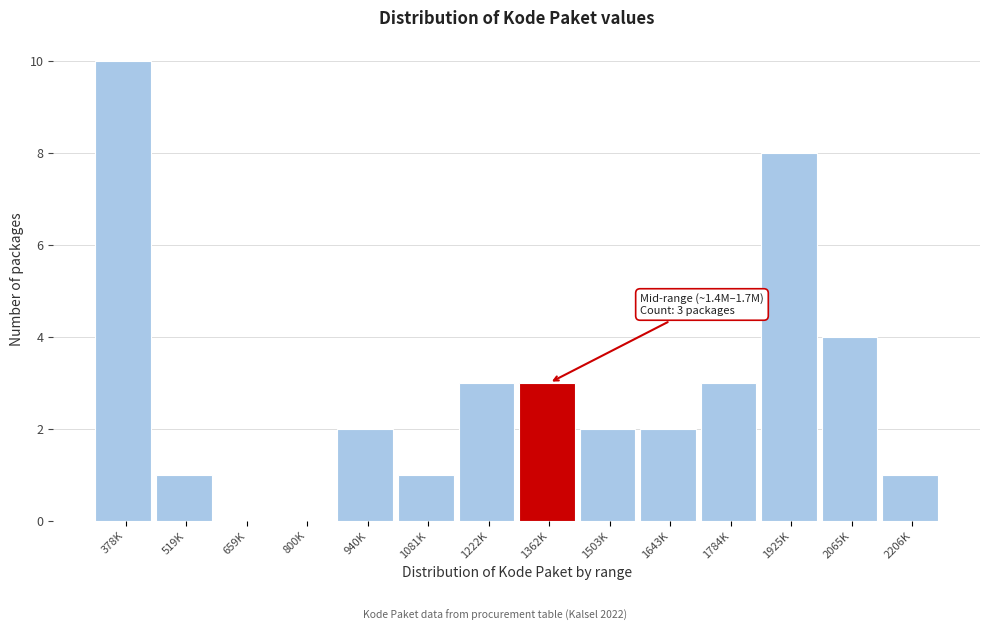

Reading left to right, what are all the values shown in this chart?

378K=10	519K=1	659K=0	800K=0	940K=2	1081K=1	1222K=3	1362K=3	1503K=2	1643K=2	1784K=3	1925K=8	2065K=4	2206K=1